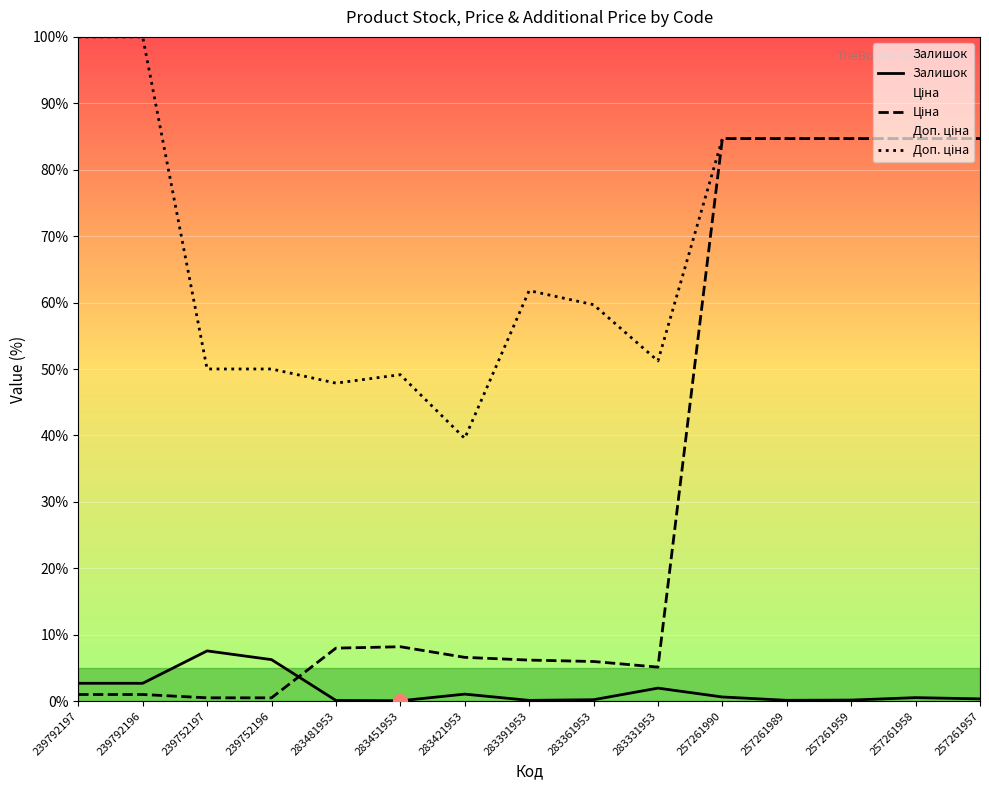

What is the sum of the Доп. ціна values at 283331953 and 257261990?

135.9